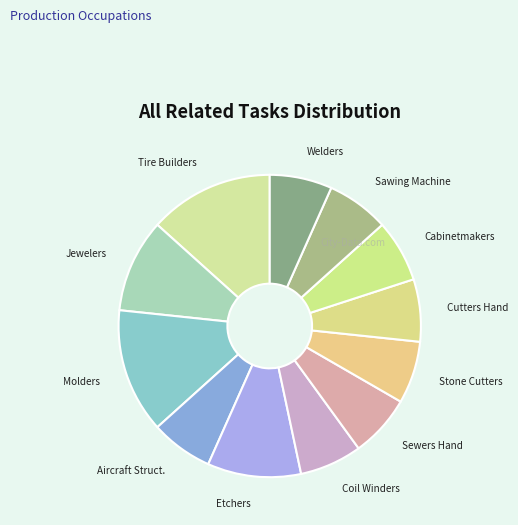

What is the ratio of the value at Jewelers to the value at Cabinetmakers?

1.5